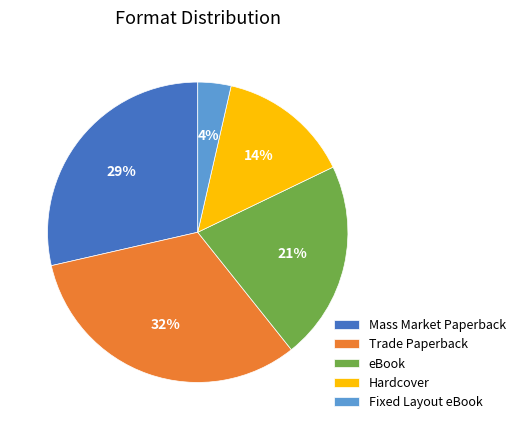

The eBook slice represents 16% of the pie. True or false?

False